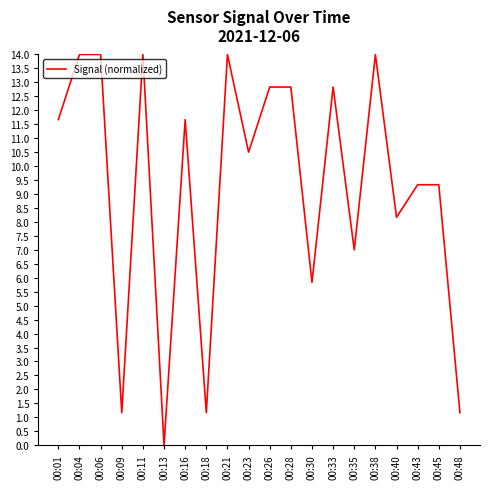

Does the chart display data point markers on the line(s)?

No